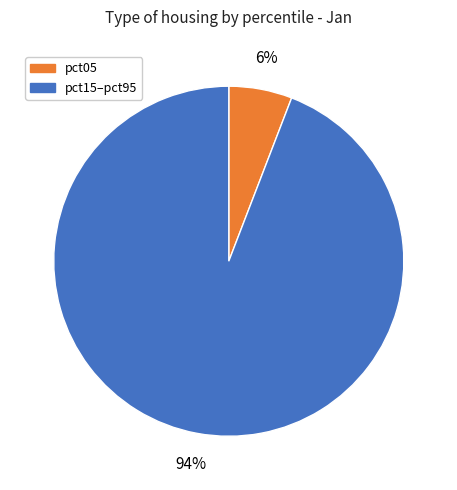

Is there any slice that represents more than half of the pie?

Yes